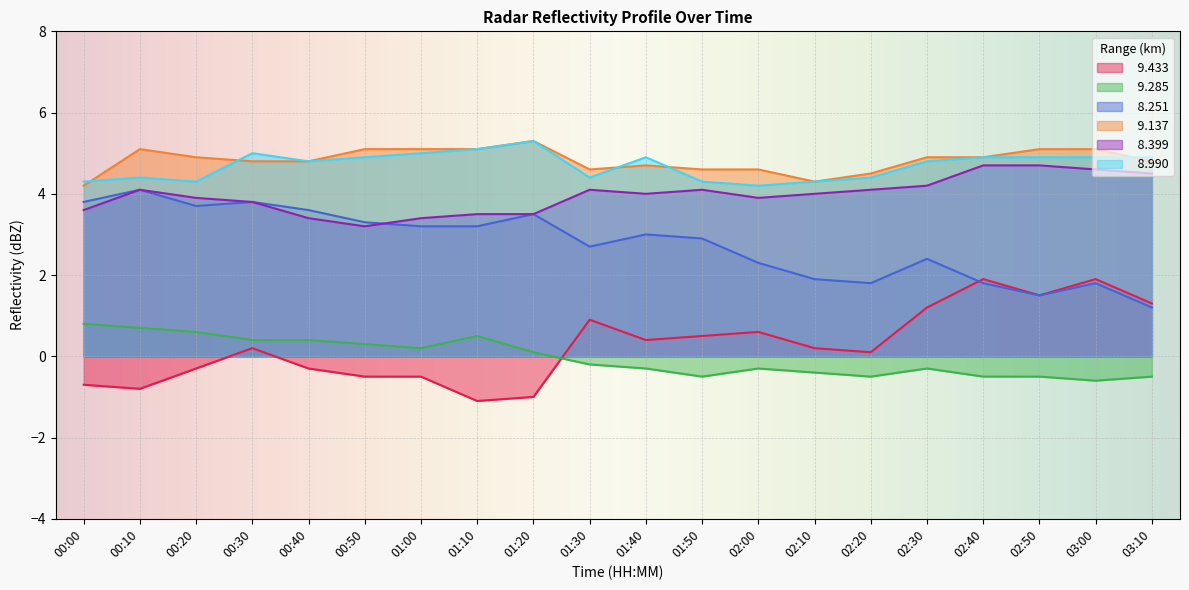

At which label does   8.990 reach its peak?

01:20